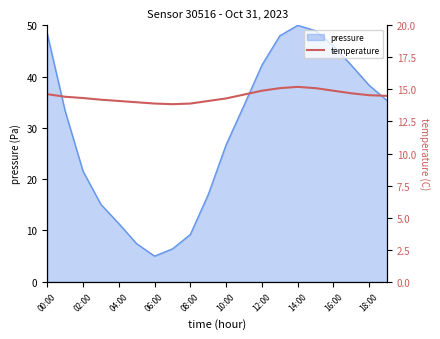

What is the lowest value of the pressure series?

5.0